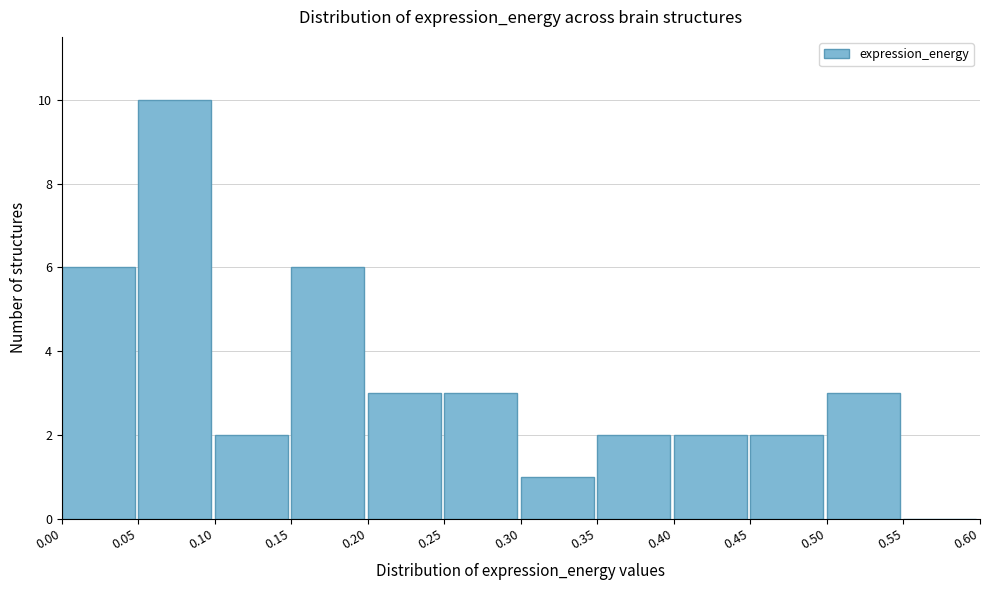

Over which range of the x-axis is the bar tallest?

0.05 to 0.10